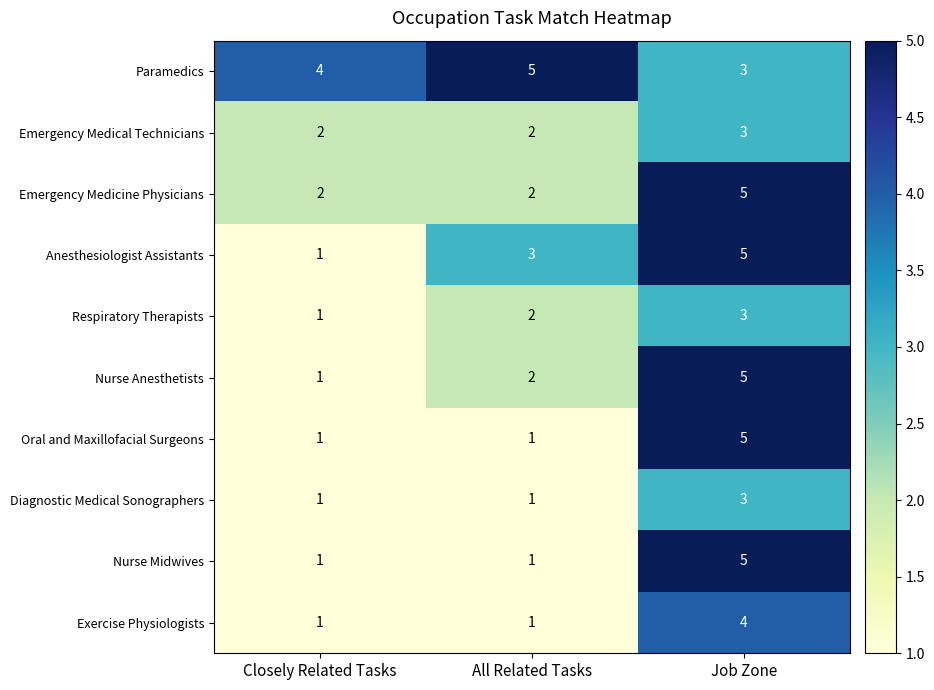

What is the sum of the Respiratory Therapists values at Job Zone and All Related Tasks?

5